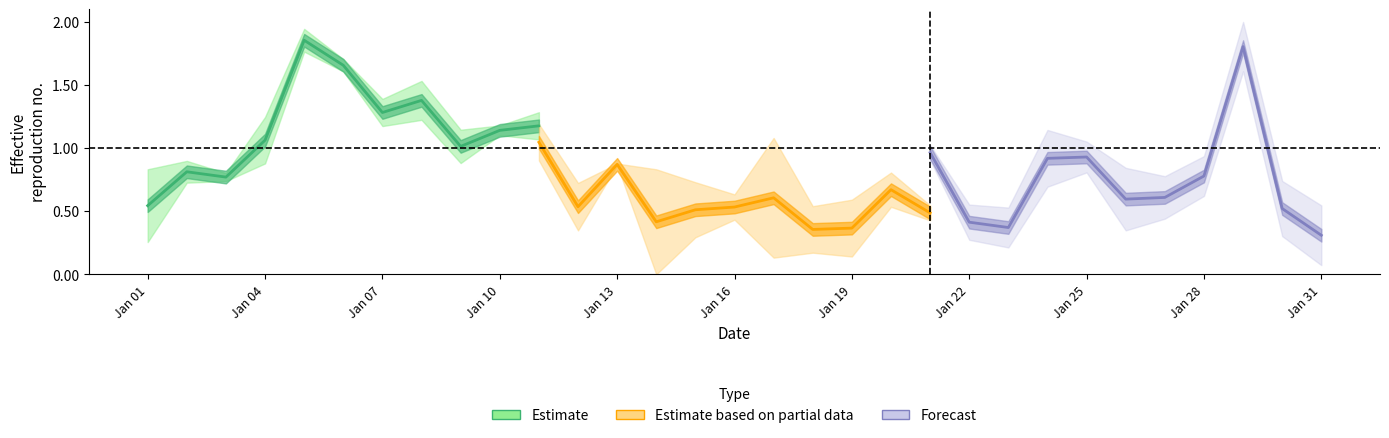

Reading right to left, what are all the values shown in this chart?

Estimate: 1.2	1.1	1.0	1.4	1.3	1.7	1.9	1.1	0.8	0.8	0.5
Estimate based on partial data: 0.5	0.7	0.4	0.4	0.6	0.5	0.5	0.4	0.9	0.5	1.0
Forecast: 0.3	0.5	1.8	0.8	0.6	0.6	0.9	0.9	0.4	0.4	1.0